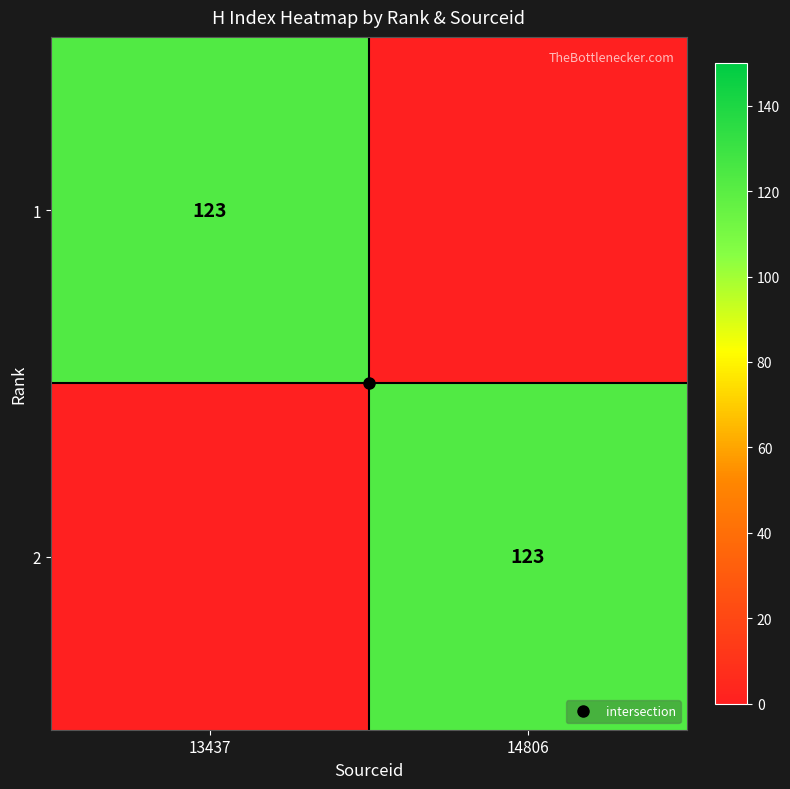

What is the sum of all 1 values?

123